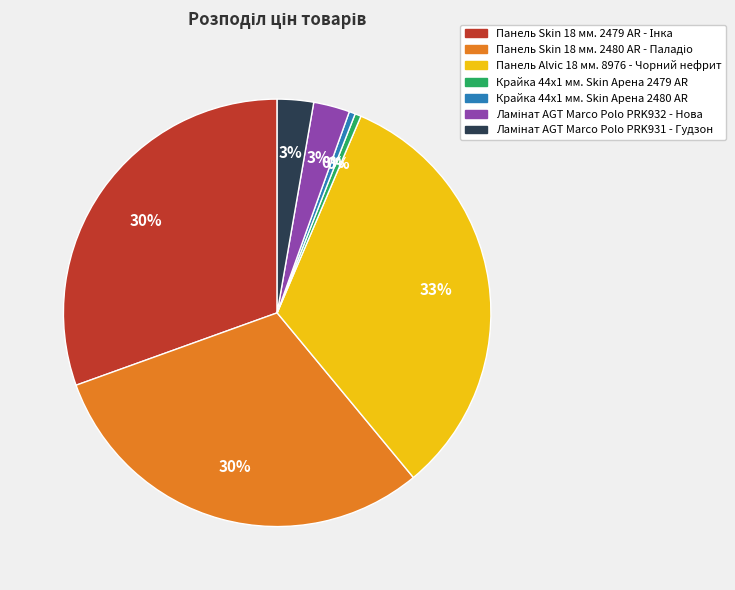

Which slice is the largest?

Панель Alvic 18 мм. 8976 - Чорний нефрит